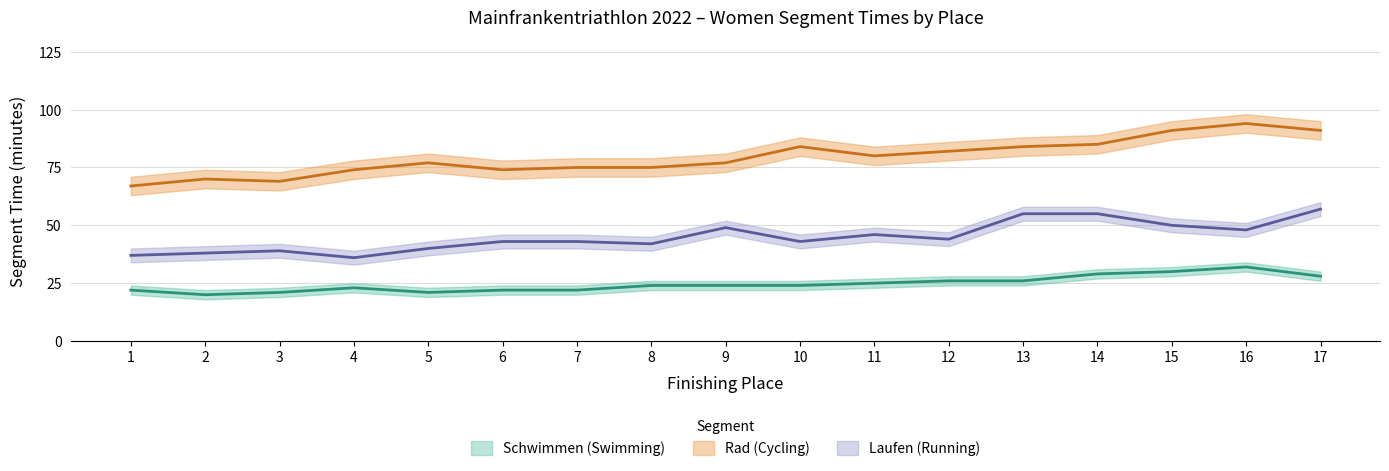

Which series changed the most between 3 and 6?

Rad_min